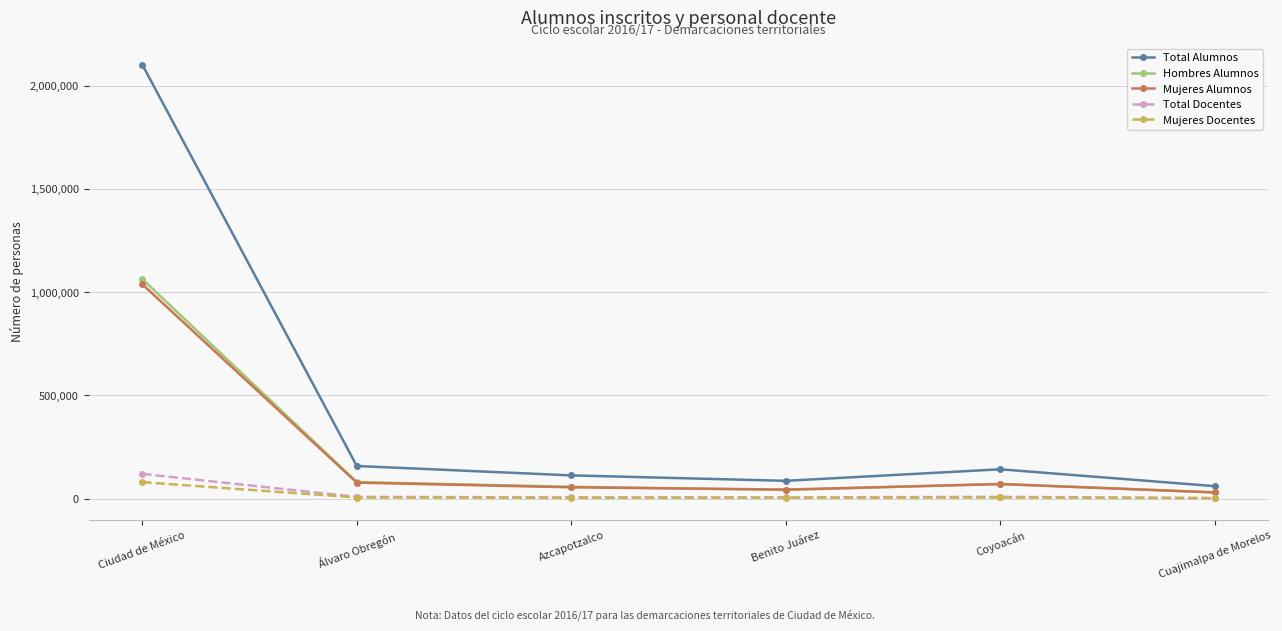

What is the maximum value for Total Alumnos?

2101686